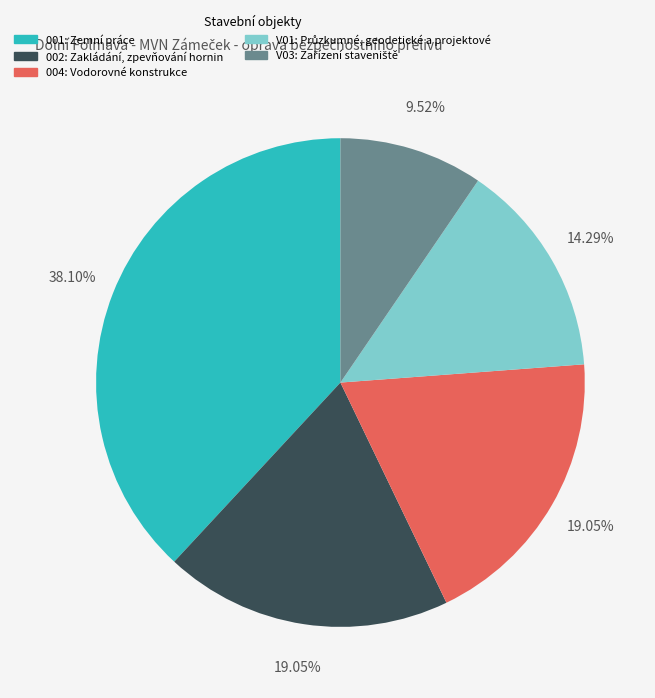

Does any single category account for the majority?

No